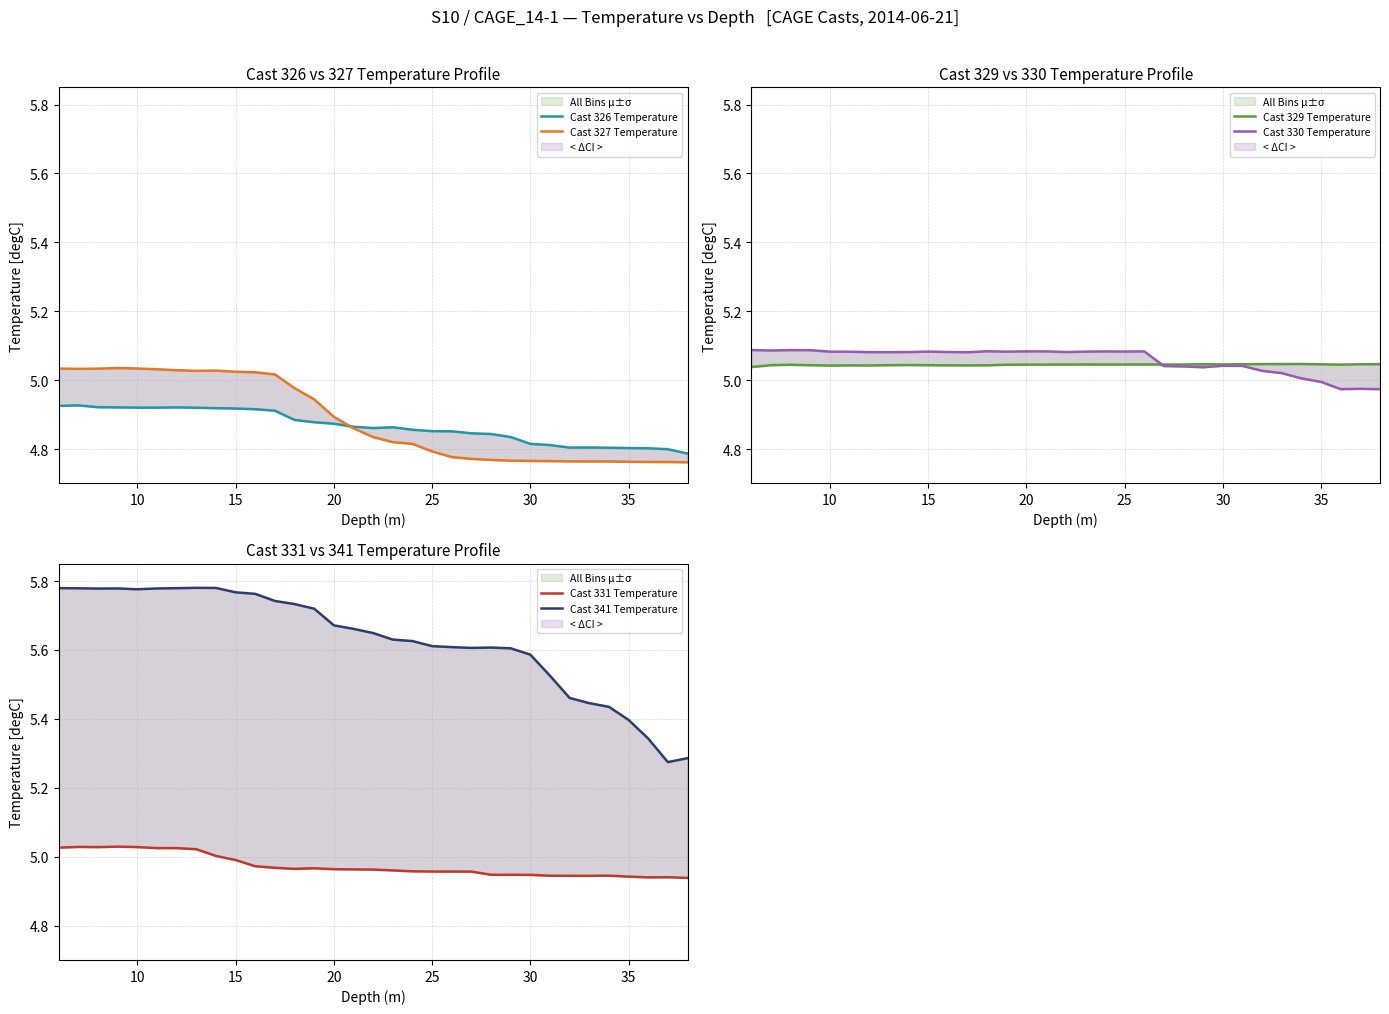

True or false: Cast 326 Temperature and Cast 331 Temperature cross at least once.

False